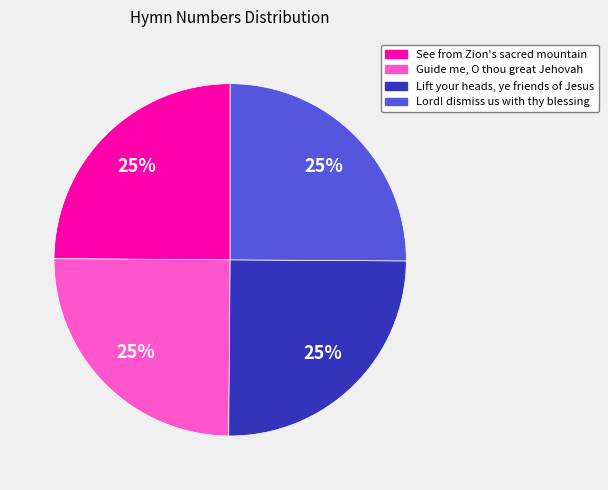

How many slices are in this pie chart?

4